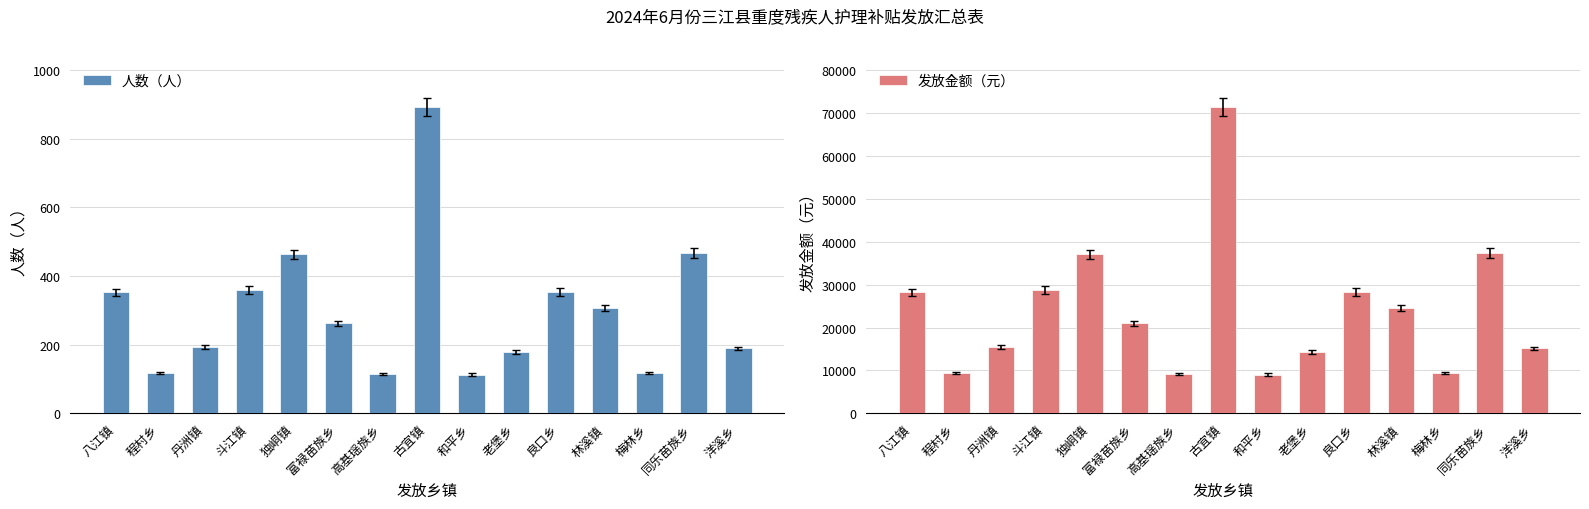

Which series has the largest total across all categories?

发放金额（元）